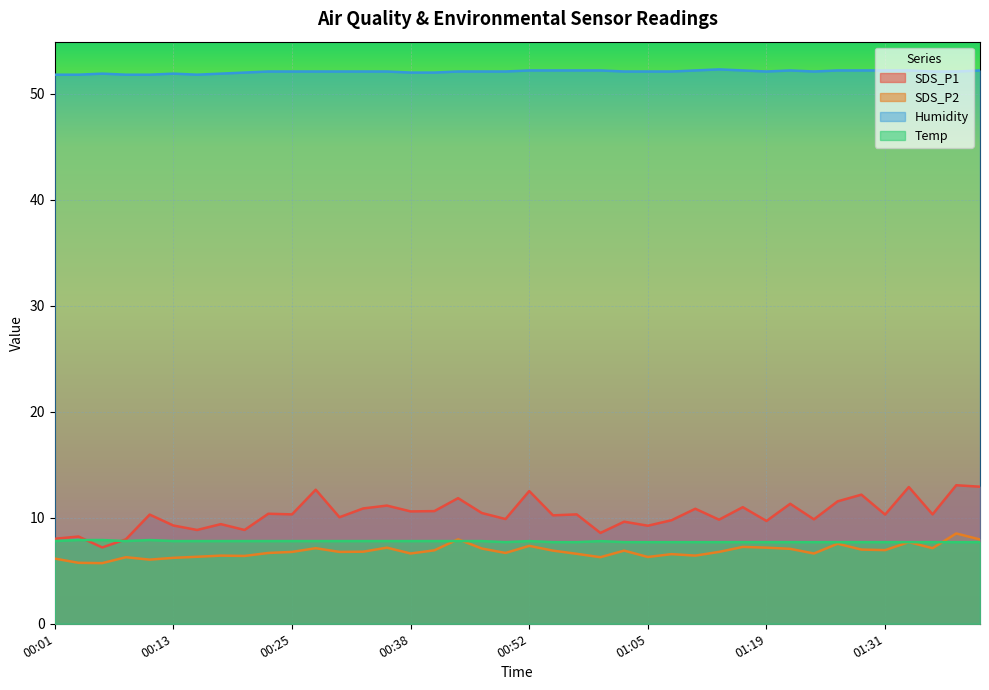

What is the sum of all Humidity values?

2083.0